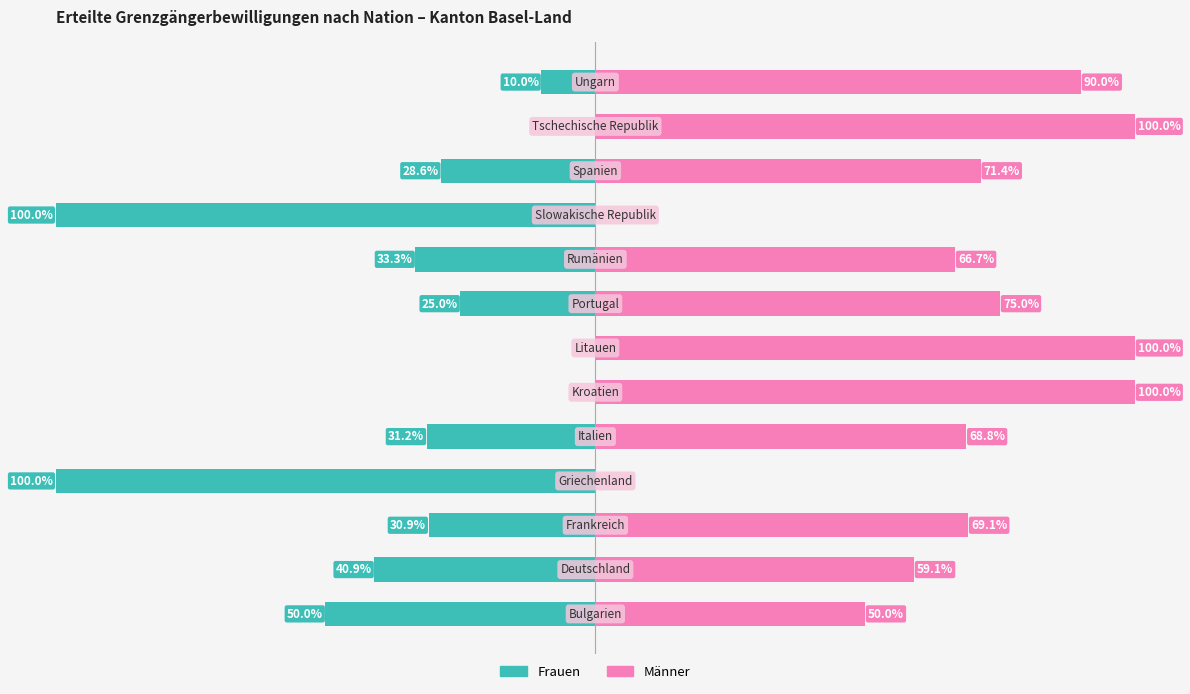

How many bars are there in total?

26